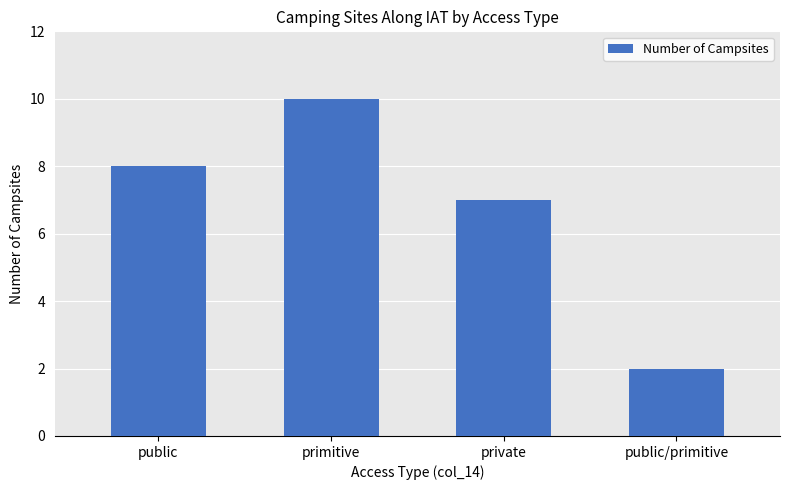

Are the bars horizontal?

No